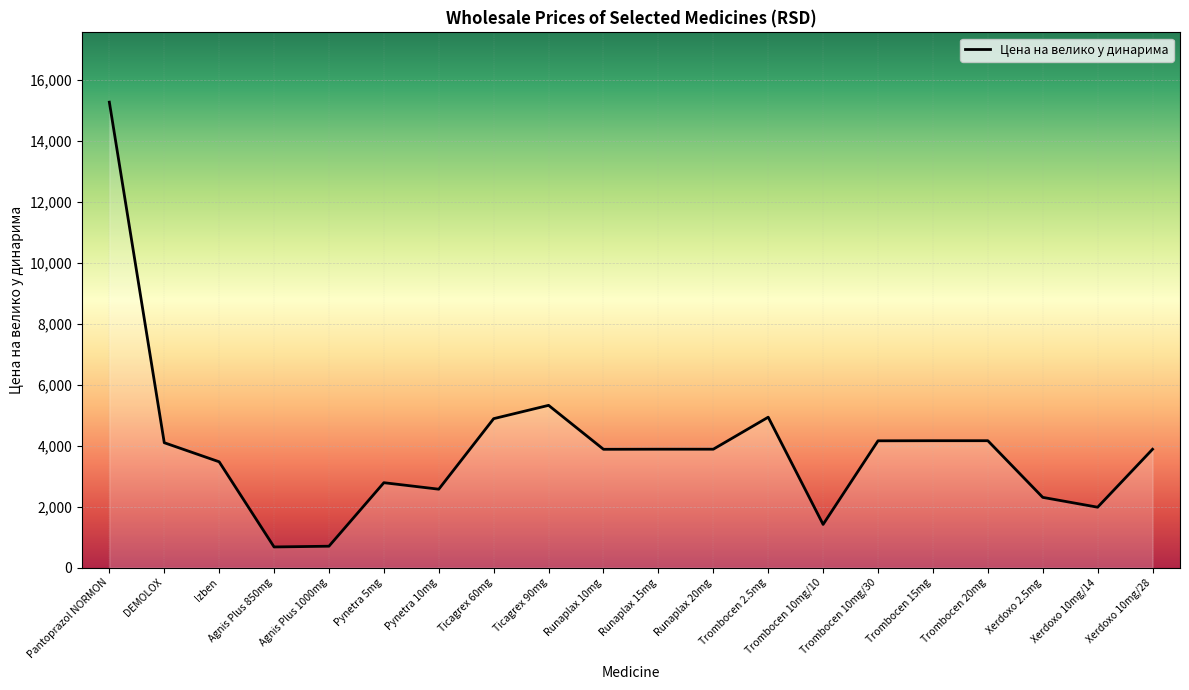

Is it true that the value at Trombocen 10mg/30 is 4161.3?

True